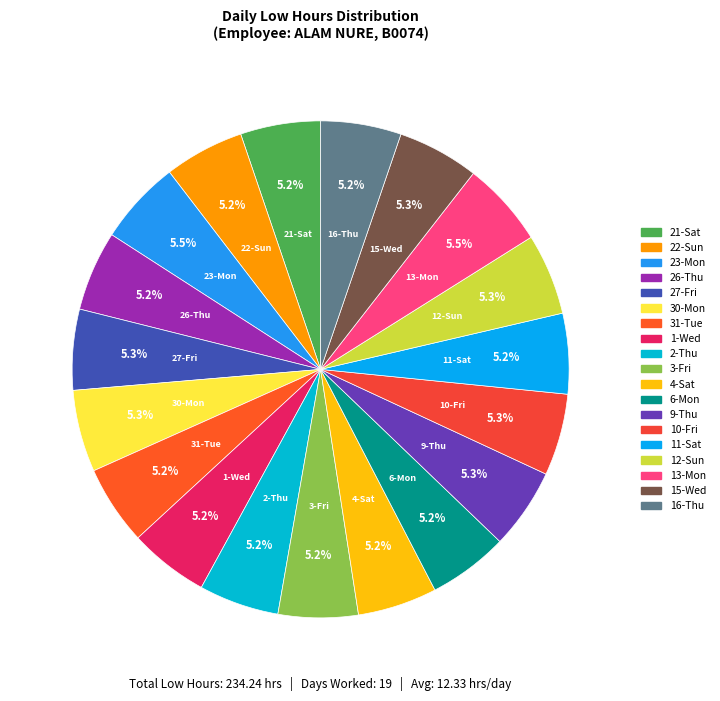

What is the ratio of the value at 1-Wed to the value at 4-Sat?

1.0